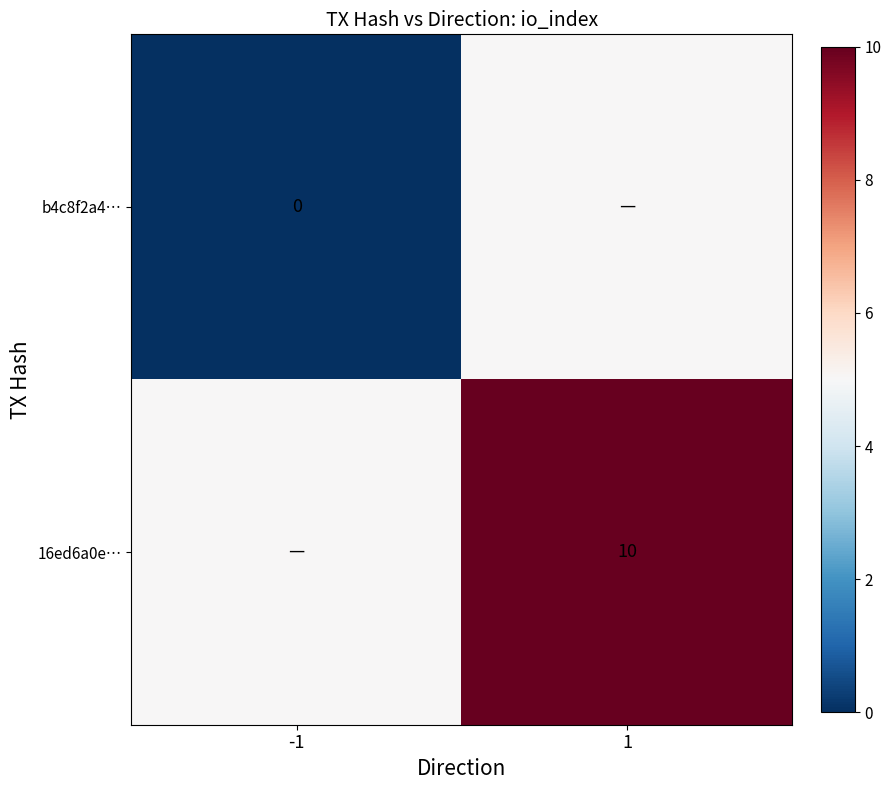

The value of 16ed6a0e… at 1 is 10. True or false?

True